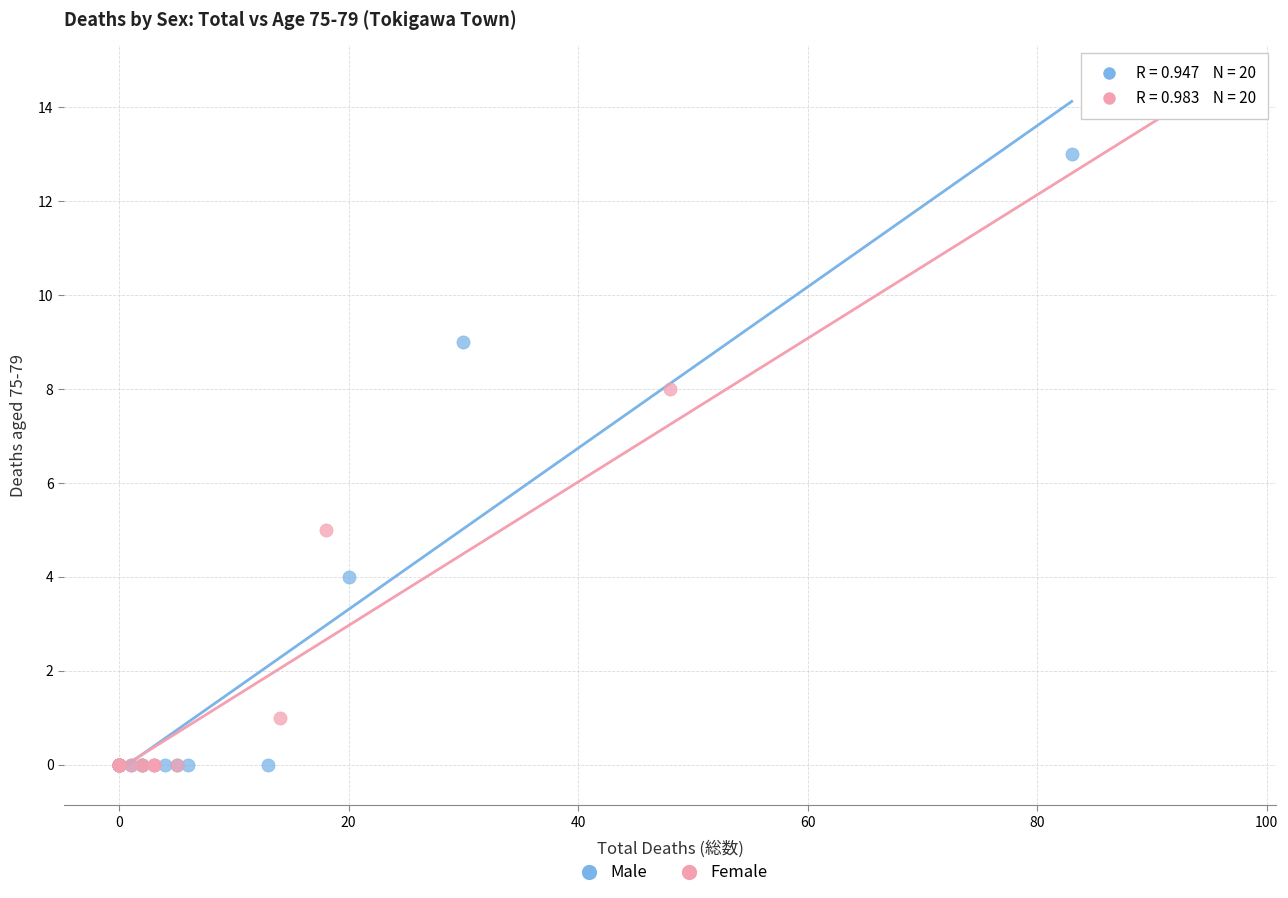

Which series has the largest Y range (max minus min)?

Female